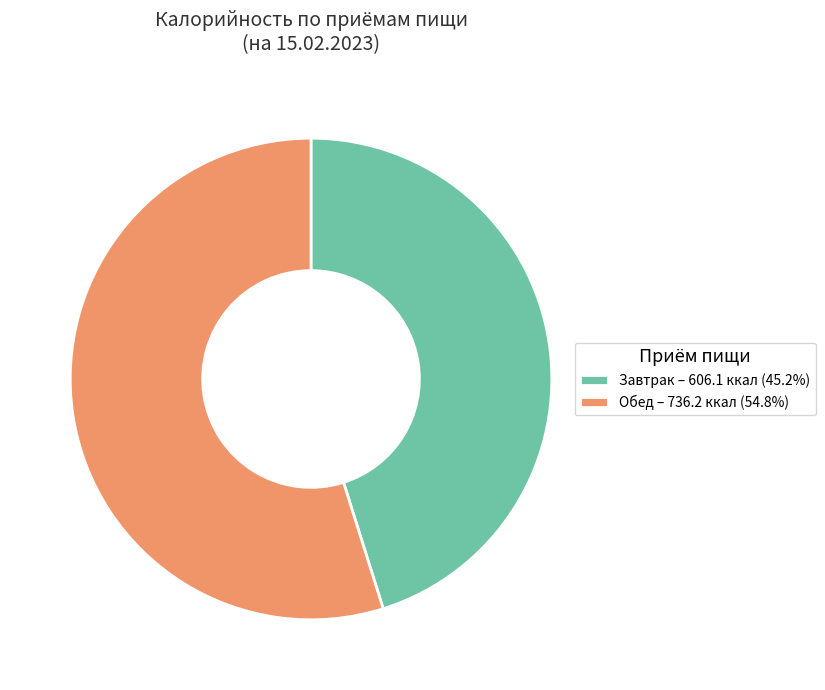

Is the sum of Завтрак – 606.1 ккал (45.2%) and Обед – 736.2 ккал (54.8%) greater than half?

Yes